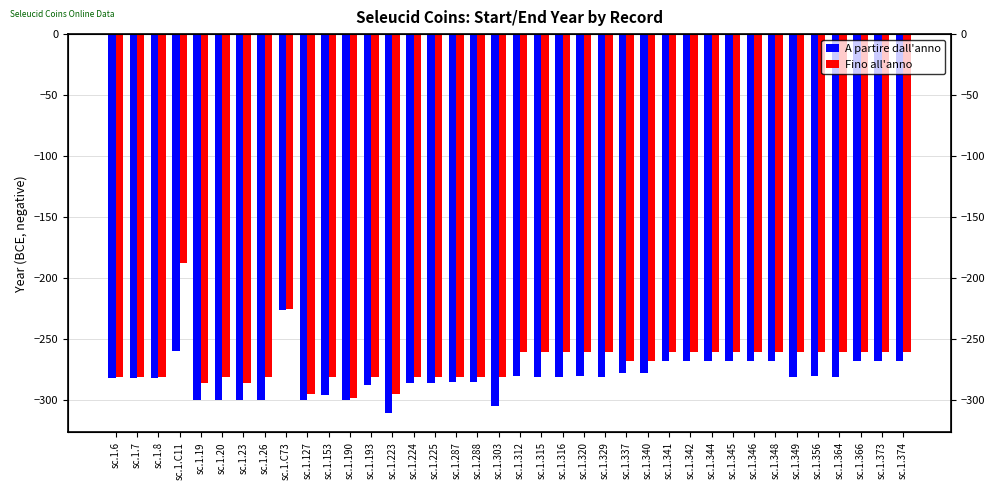

Which series changed the most between sc.1.153 and sc.1.320?

Fino all'anno